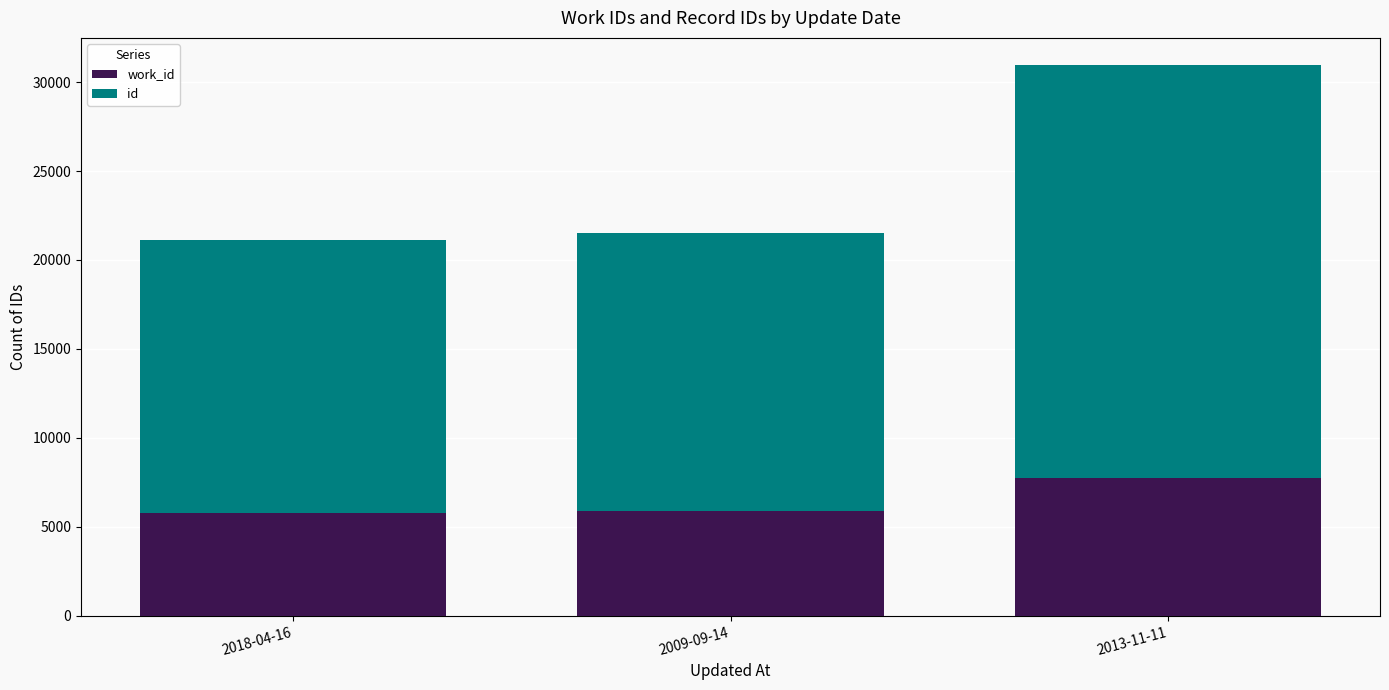

What is the total value across all series at 2018-04-16?

21131